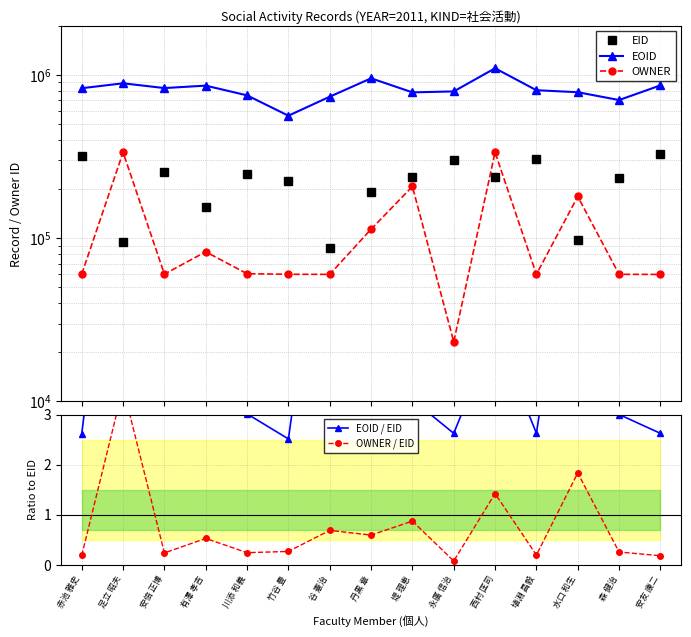

What value does the OWNER series have at 西村 匡司?

335959.0